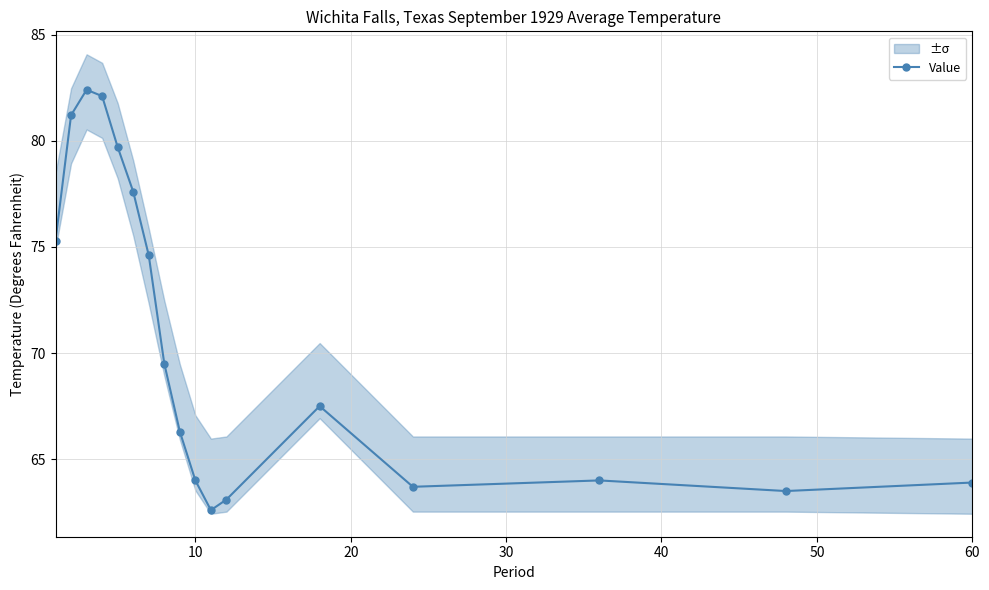

What is the value of the 12th point from the left?

63.1